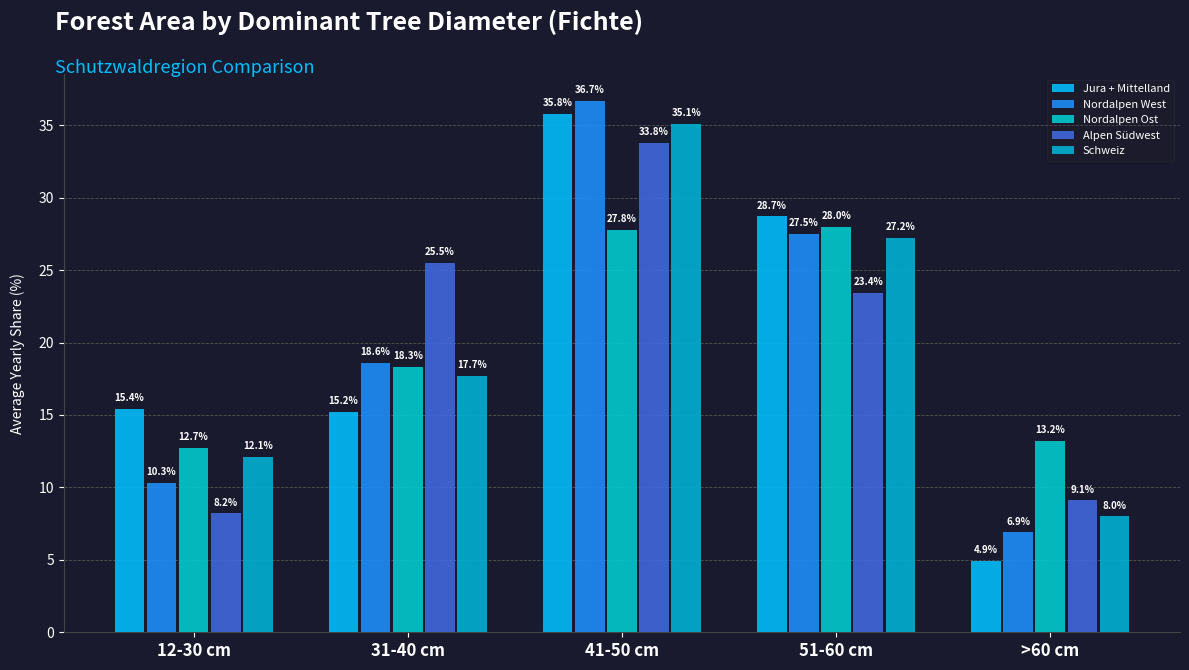

What position from the left is >60 cm?

5